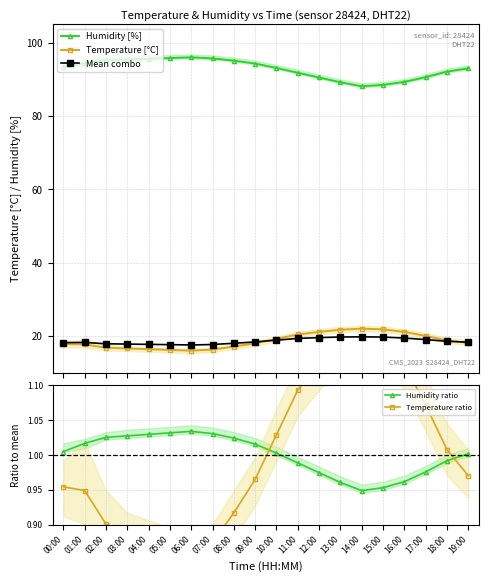

At which category is the sum across all series the highest?

11:00